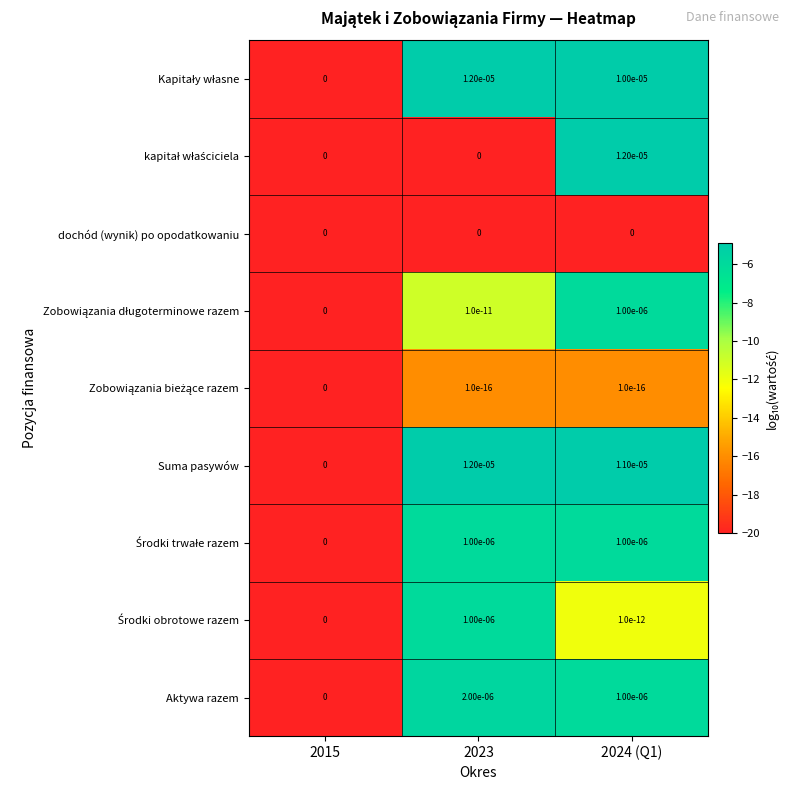

Is it true that Aktywa razem equals 0.0 at 2015?

True